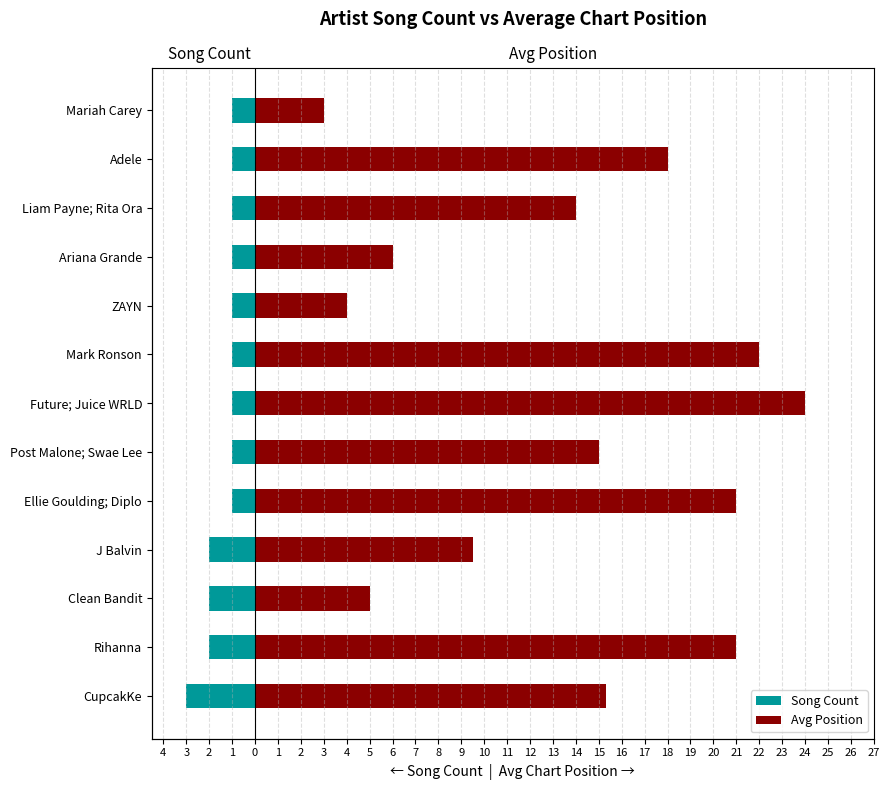

Is the value of Song Count at Mariah Carey greater than the value of Avg Position at Post Malone; Swae Lee?

No